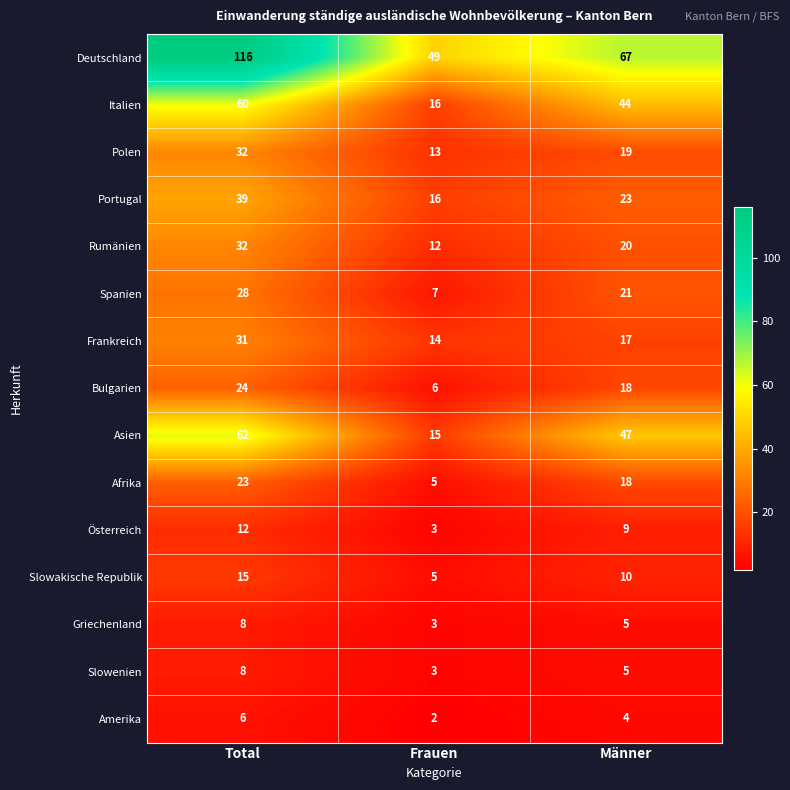

List the labels in order of Italien value, largest first.

Total, Männer, Frauen